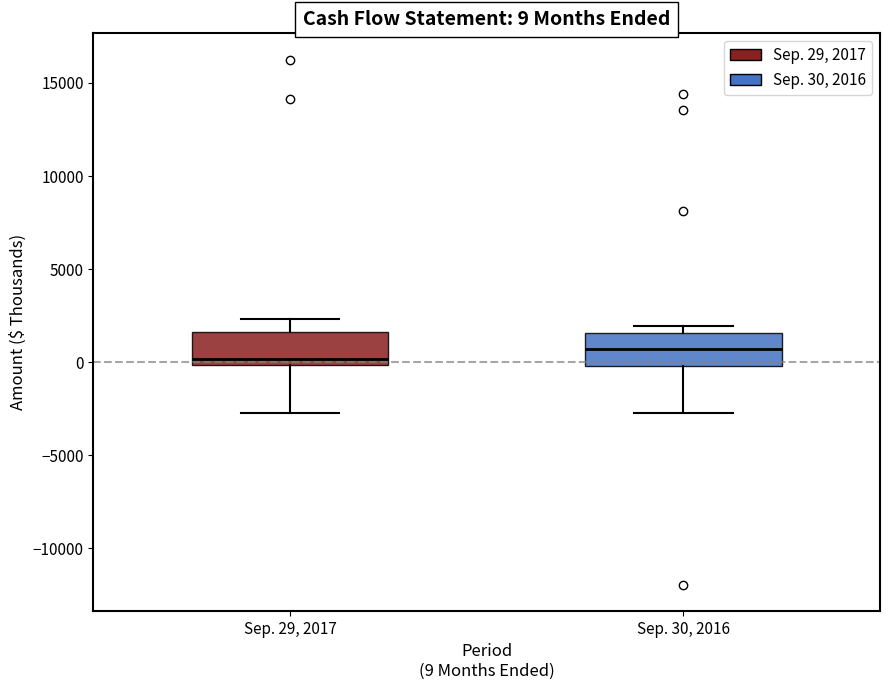

Which box's median line is the lowest?

Sep. 29, 2017